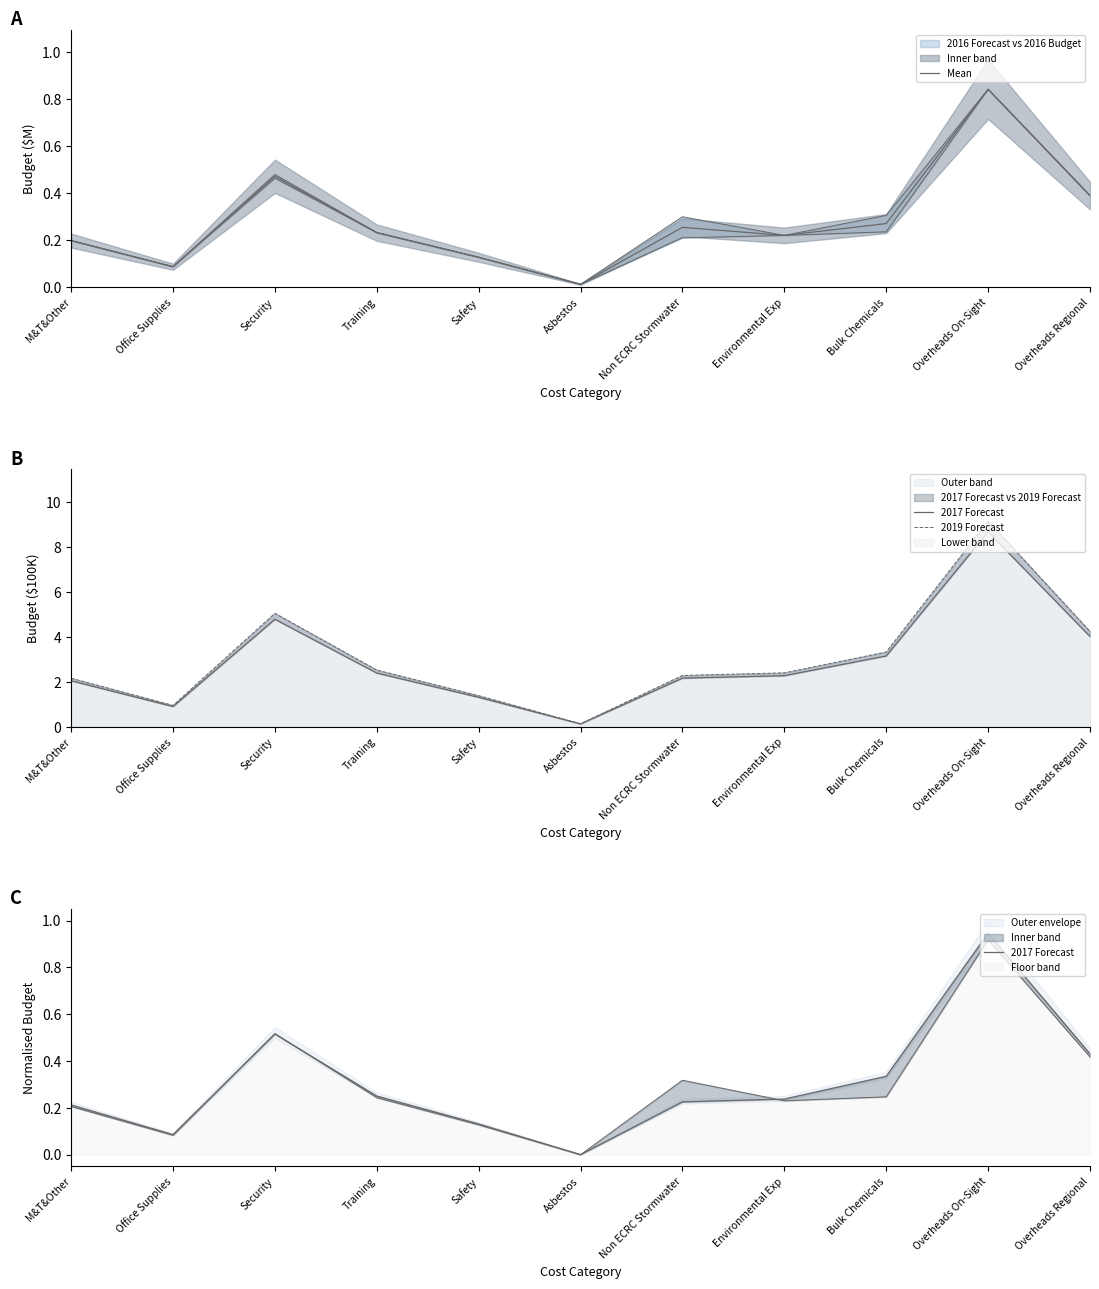

What is the average value of the 2017 Forecast series?

0.3